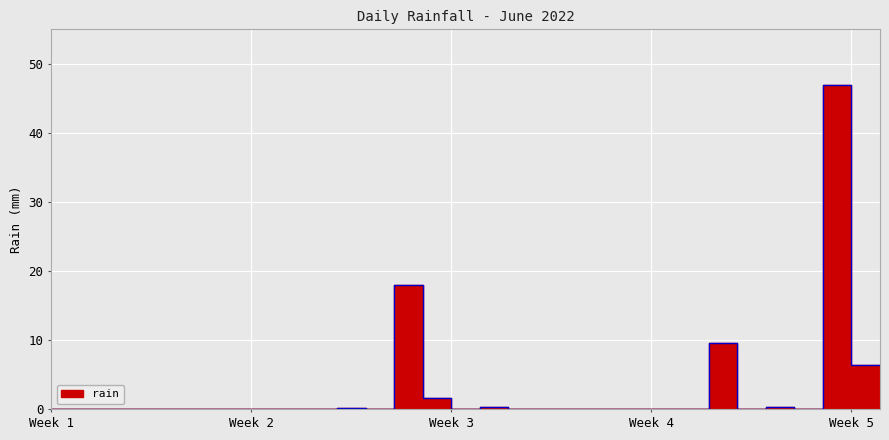

What is the change in value from 17 to 26?

+0.4